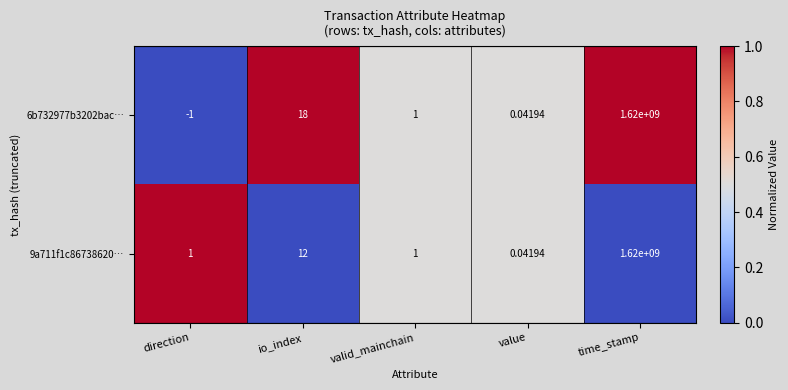

Between direction and io_index, which series saw the biggest shift?

6b732977b3202bac…